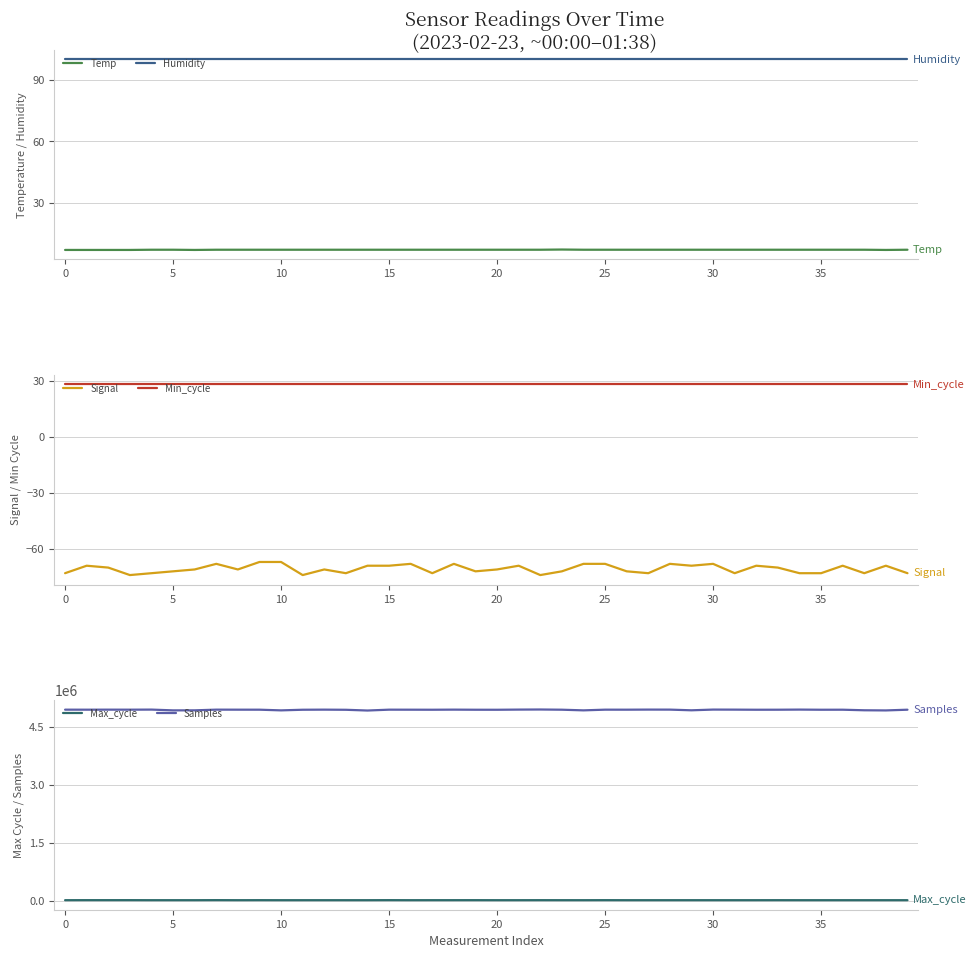

How many lines are shown in the chart?

6